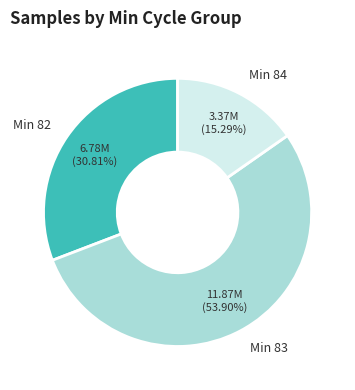

Rank the categories by value from highest to lowest.

Min 83, Min 82, Min 84